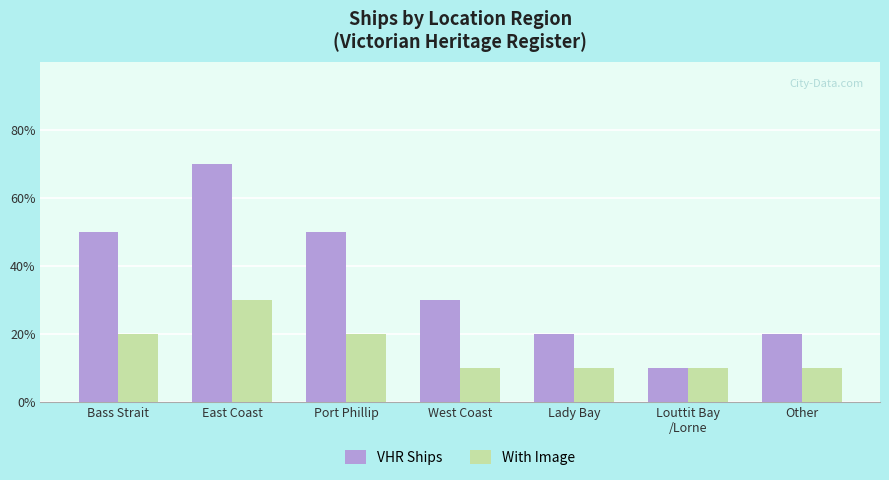

Are the bars grouped side by side (vs. stacked)?

Yes